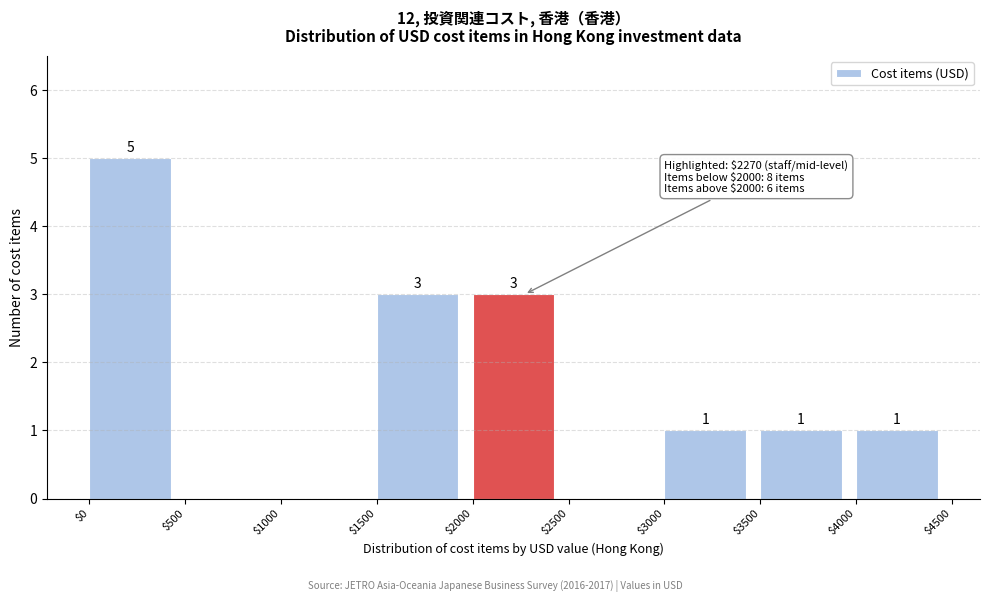

Which range on the x-axis has the tallest bar?

$0 to $500